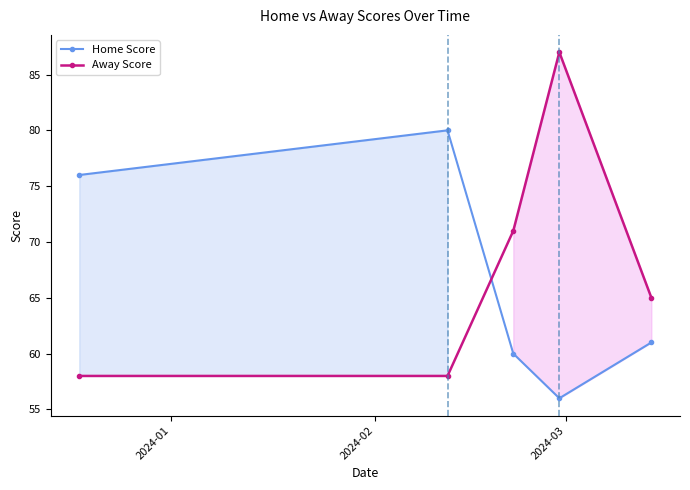

Is this an area chart (filled region under the line)?

No